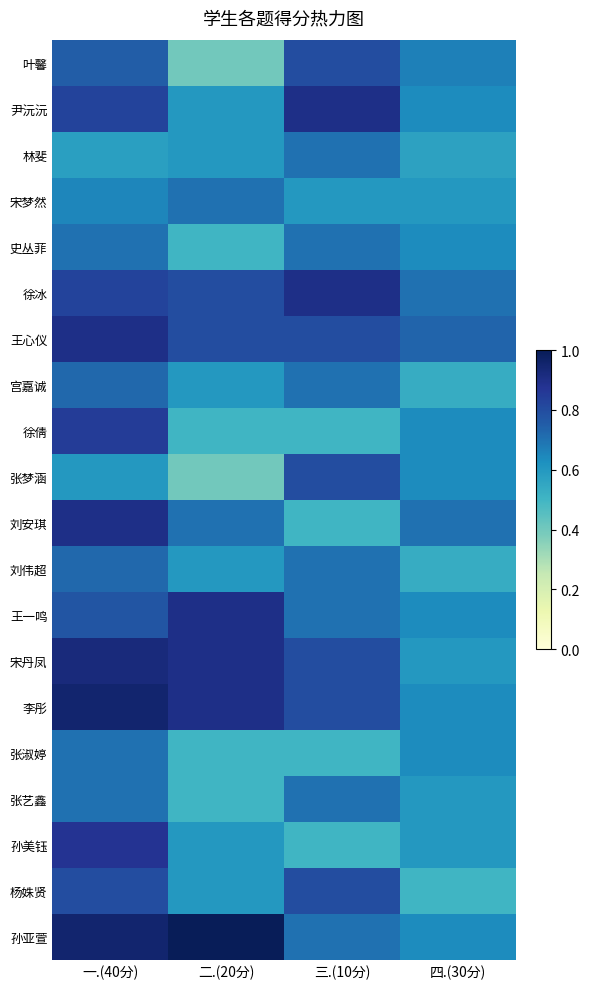

What is the spread (max minus min) of values at 四.(30分)?

0.2